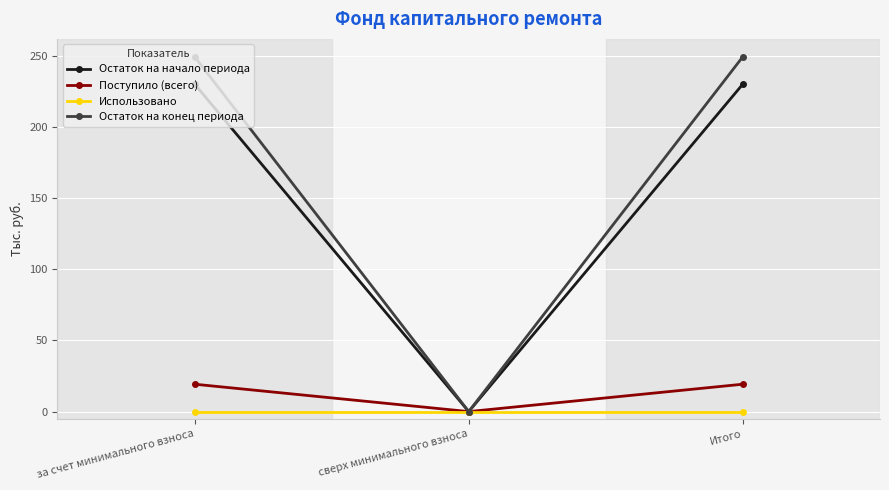

Rank the series by their maximum value, from highest to lowest.

Остаток на конец периода, Остаток на начало периода, Поступило (всего), Использовано